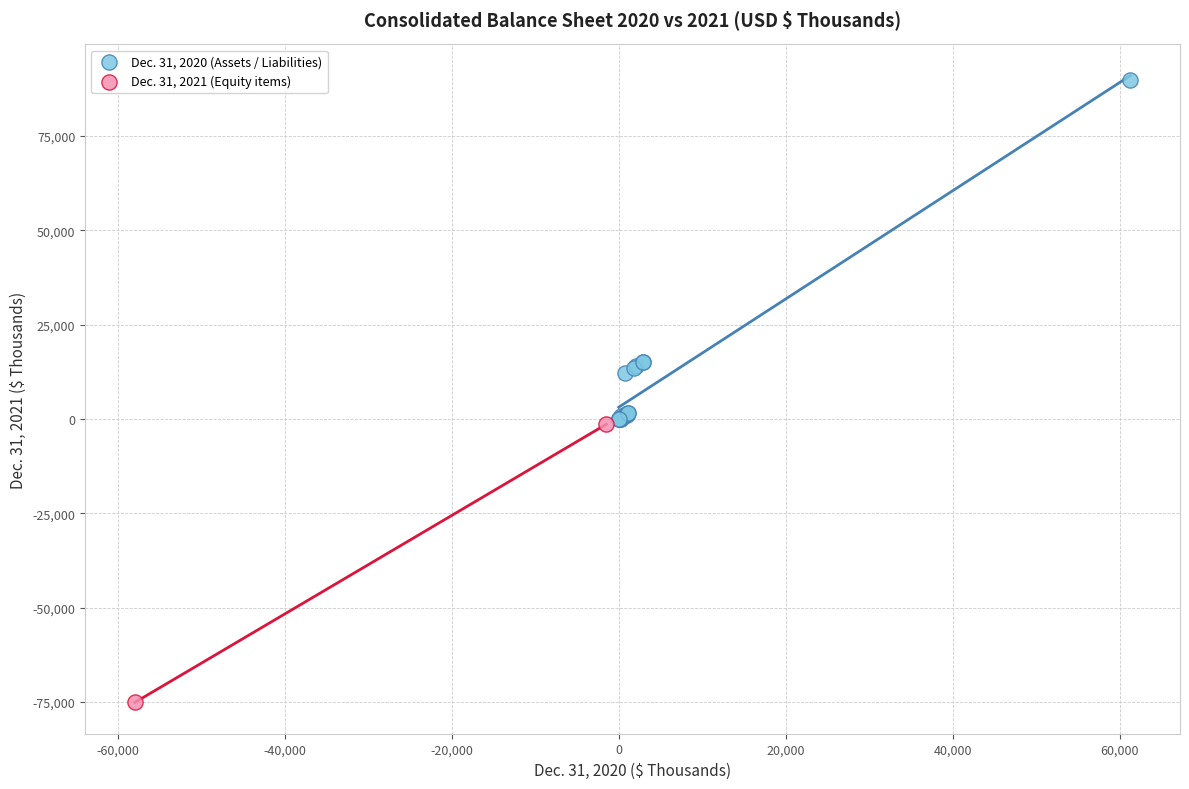

What are all the series names shown in the legend?

Dec. 31, 2020 (Assets / Liabilities), Dec. 31, 2021 (Equity items)